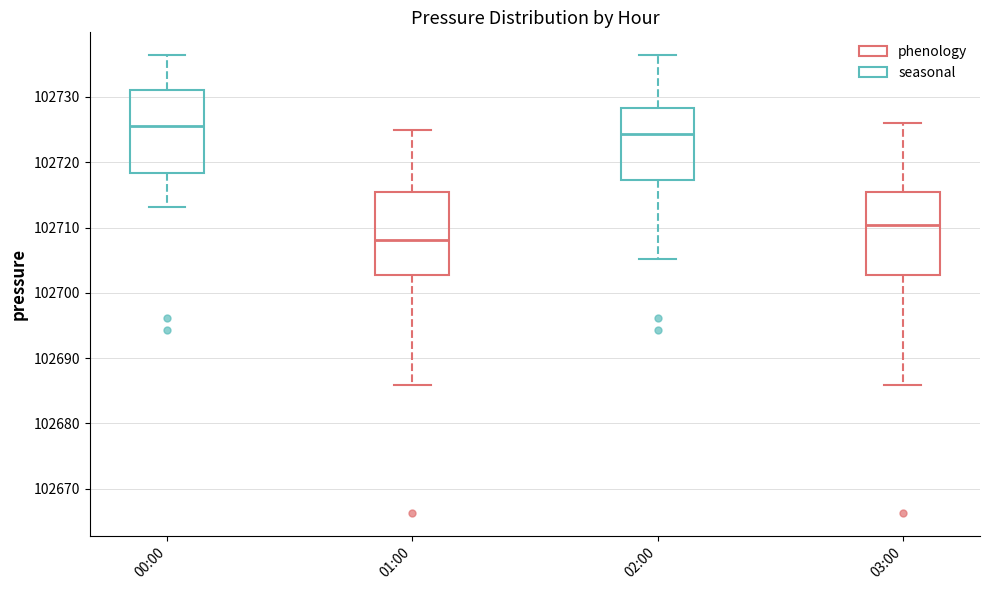

Which box's median line is the lowest?

01:00